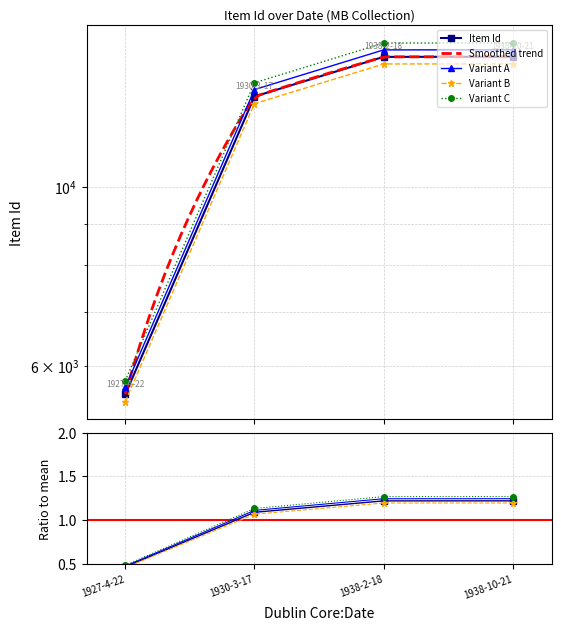

What is the label of the 3rd point from the left?

1938-2-18